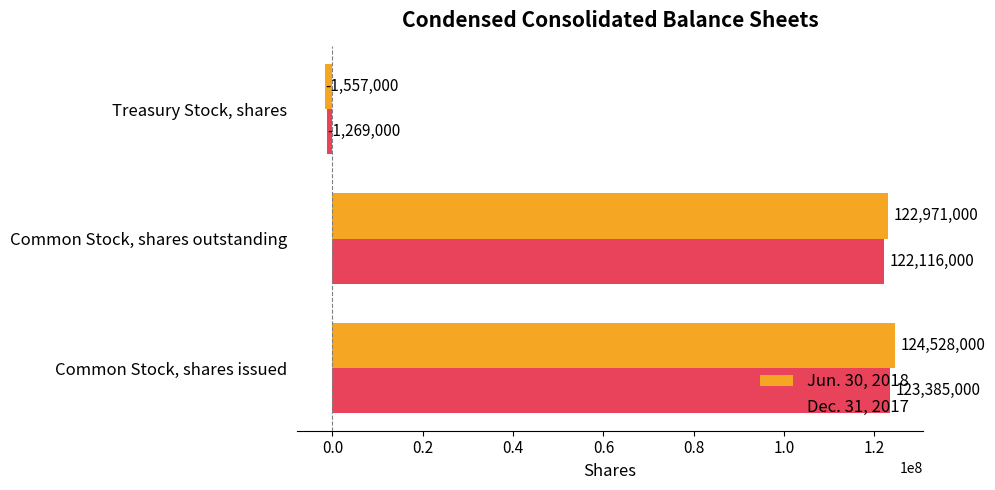

What is the difference between the Jun. 30, 2018 values at Common Stock, shares issued and Treasury Stock, shares?

126085000